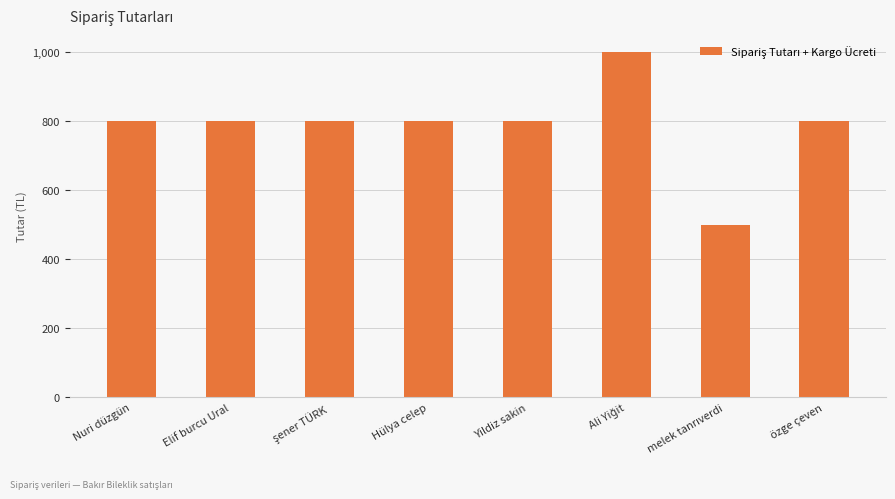

What is the greatest value displayed?

999